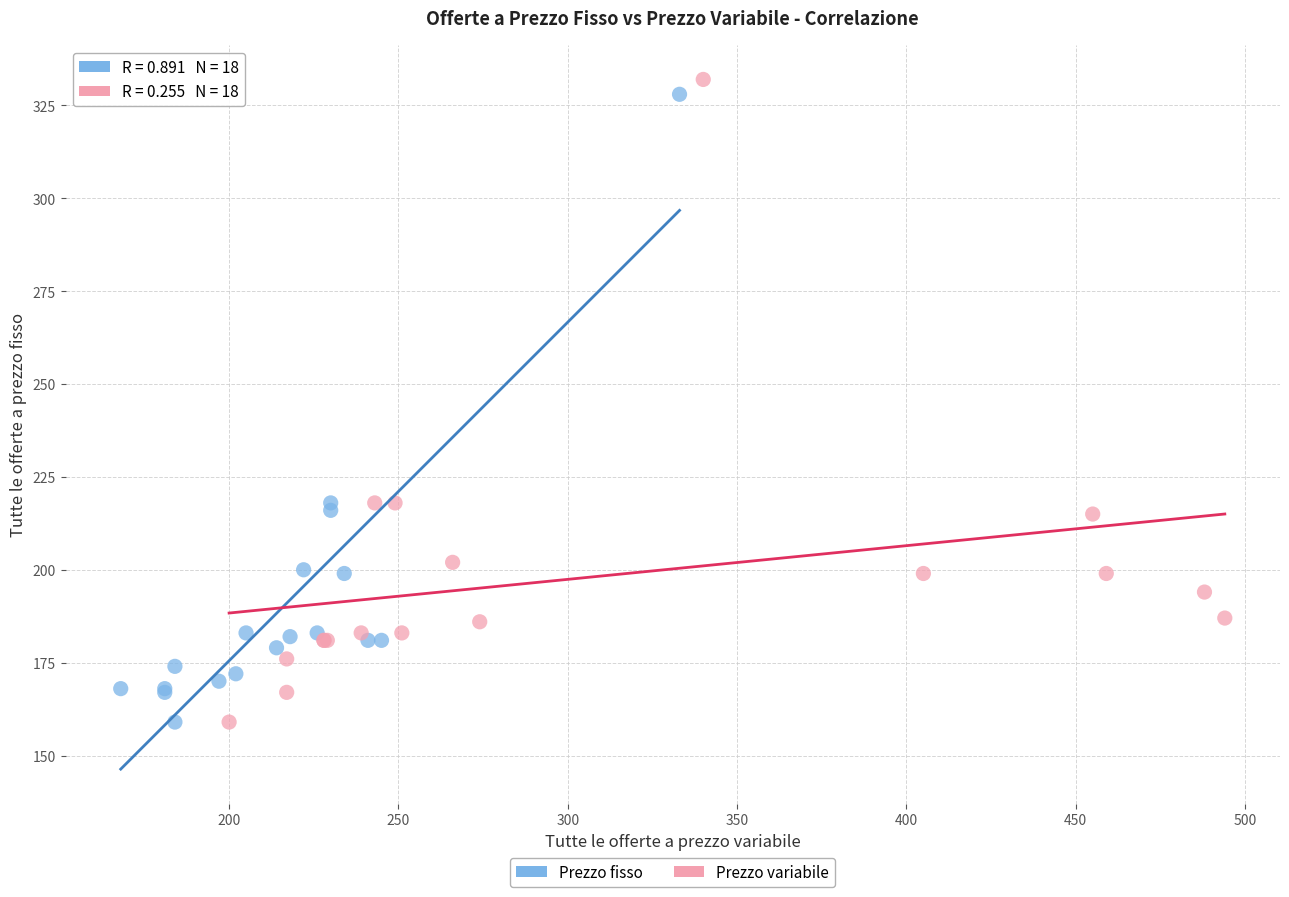

Which series has the widest spread of Y values?

Prezzo variabile